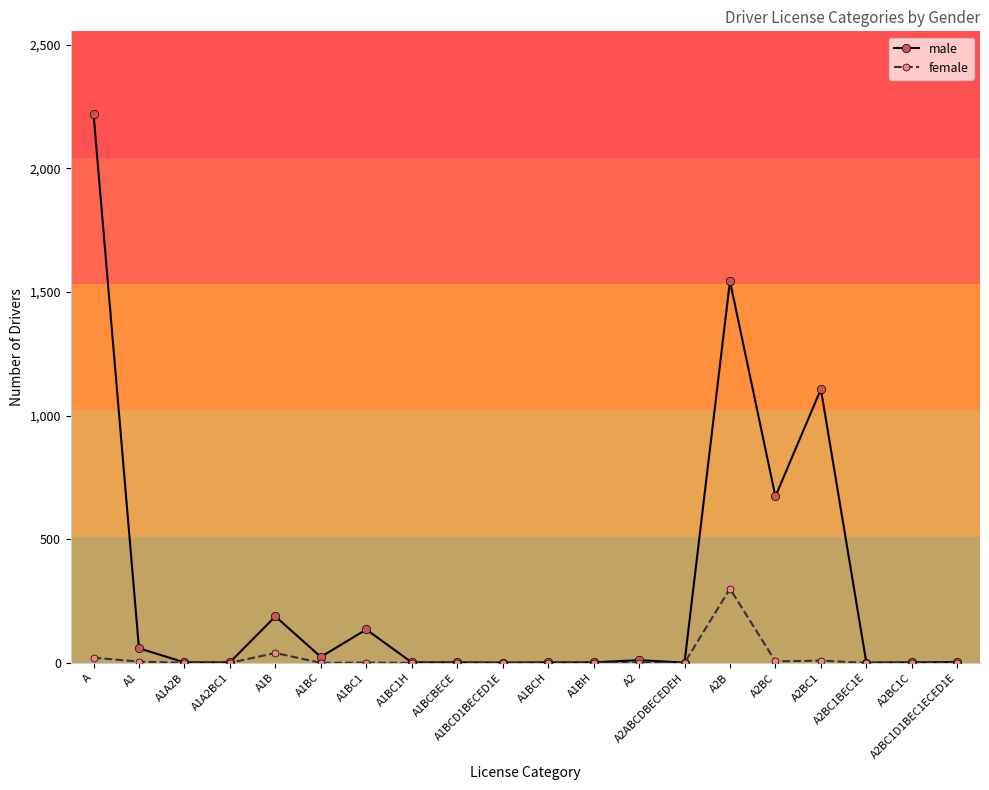

Rank the series by their average value, from highest to lowest.

male, female